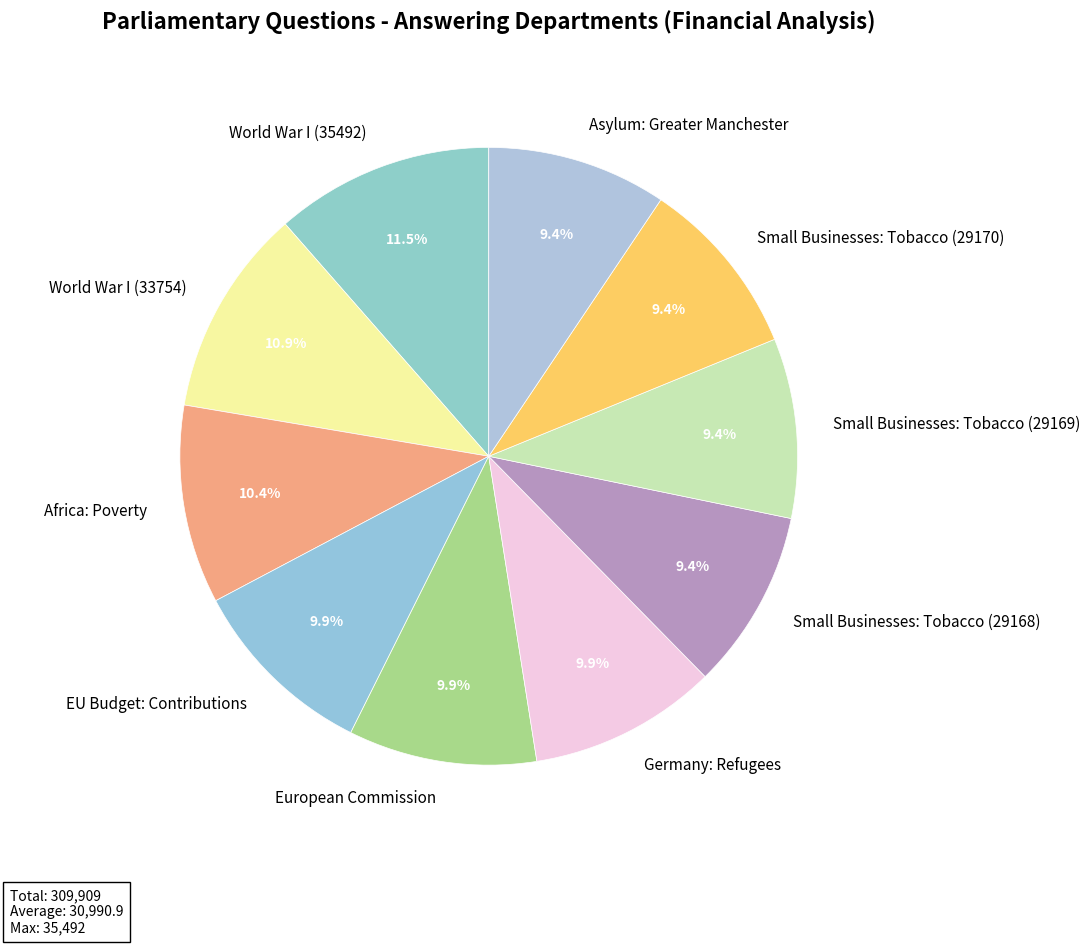

True or false: EU Budget: Contributions accounts for 10% of the total.

True